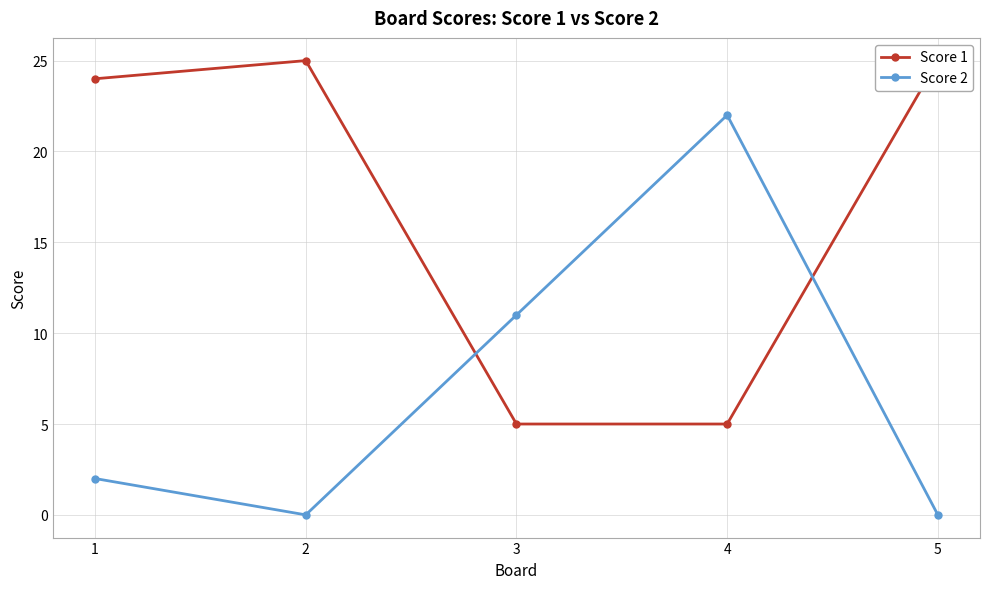

What are all the series names shown in the legend?

Score 1, Score 2